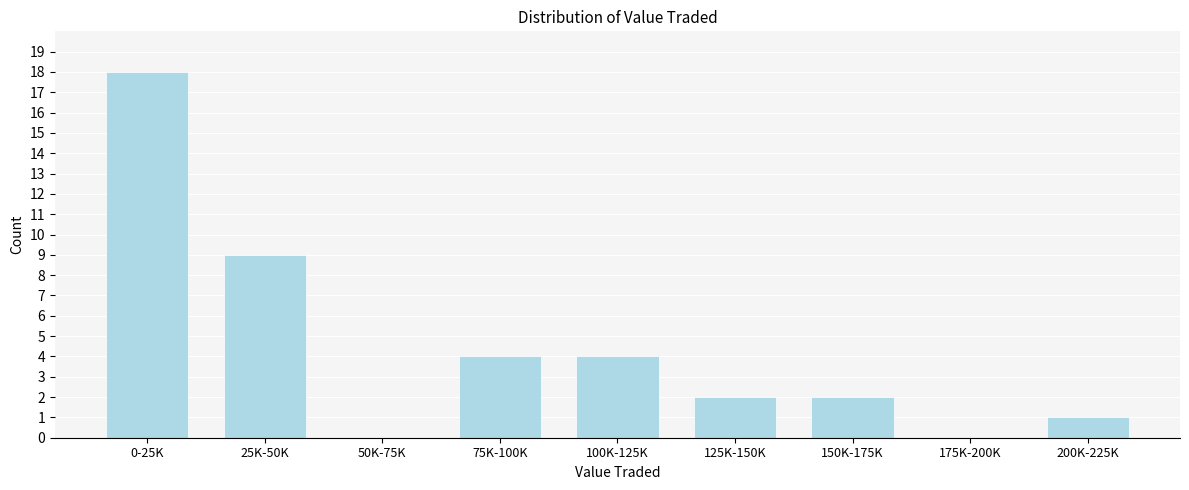

Reading left to right, what are all the values shown in this chart?

0-25K=18	25K-50K=9	50K-75K=0	75K-100K=4	100K-125K=4	125K-150K=2	150K-175K=2	175K-200K=0	200K-225K=1